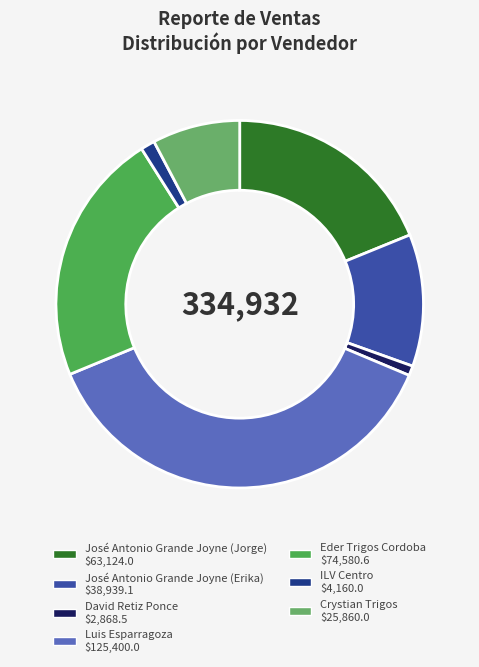

Is David Retiz Ponce the majority of the pie?

No